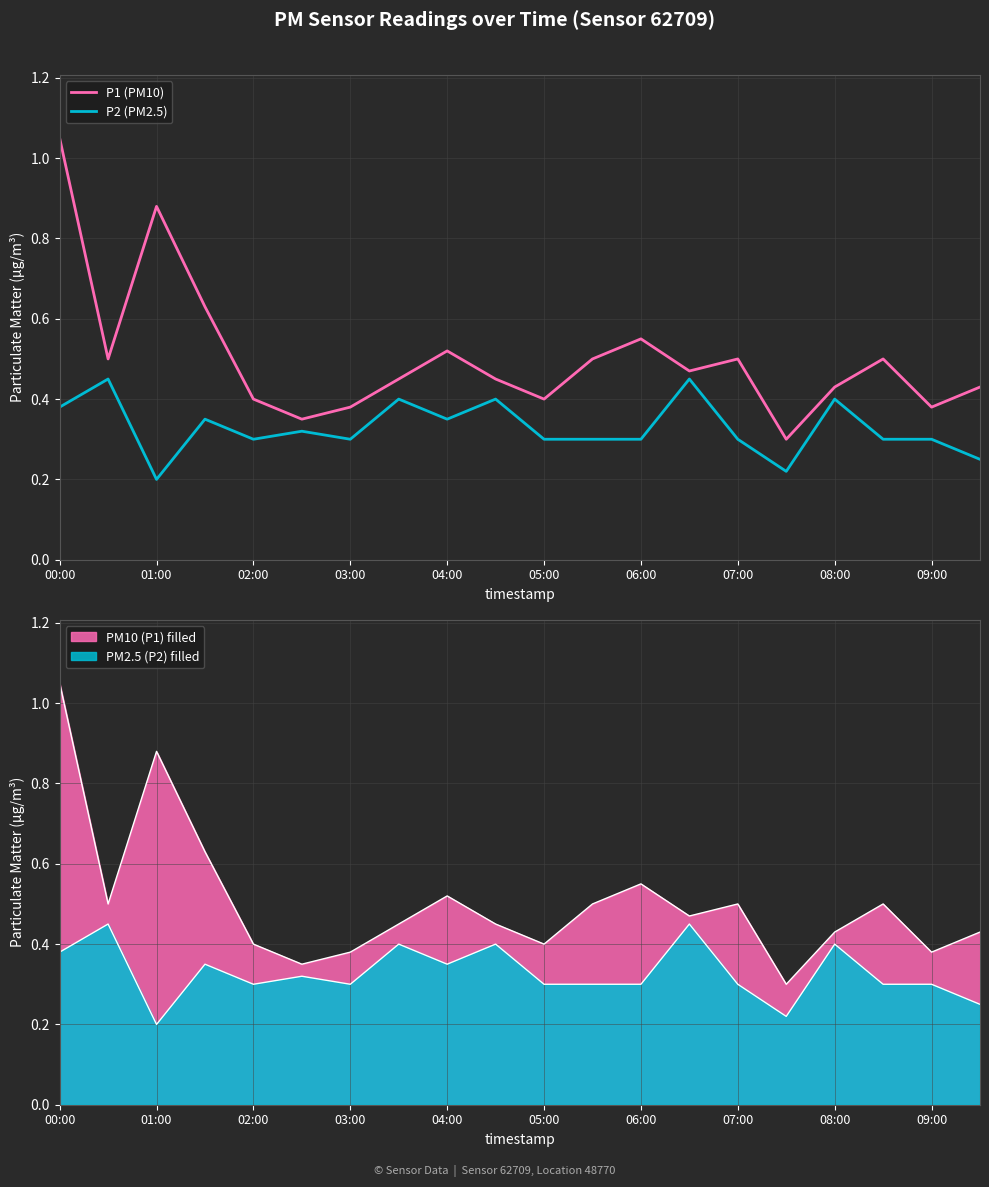

Count the number of data series in this chart.

2